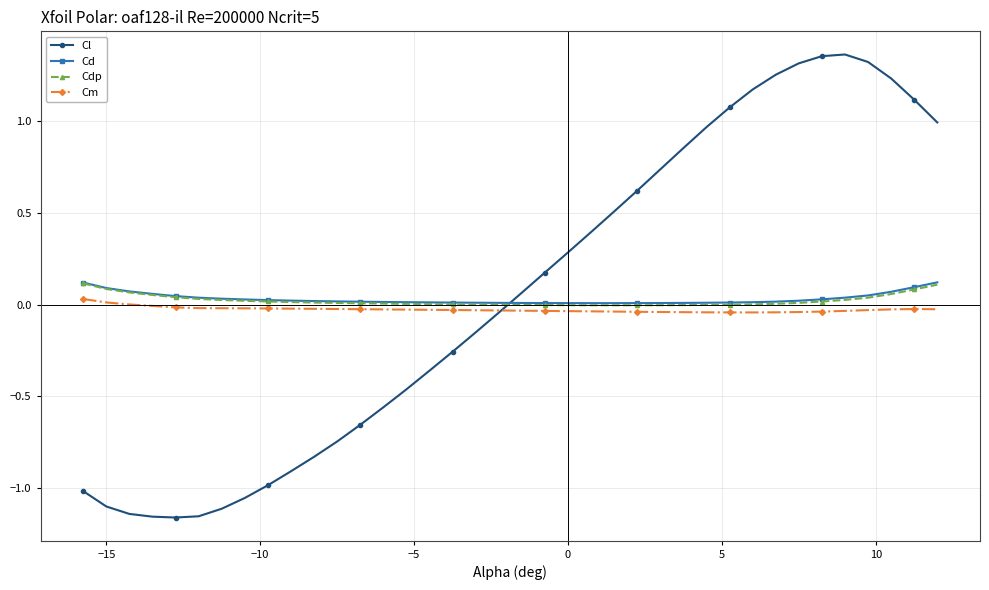

After their last crossing, which series has the higher values: Cd or Cl?

Cl